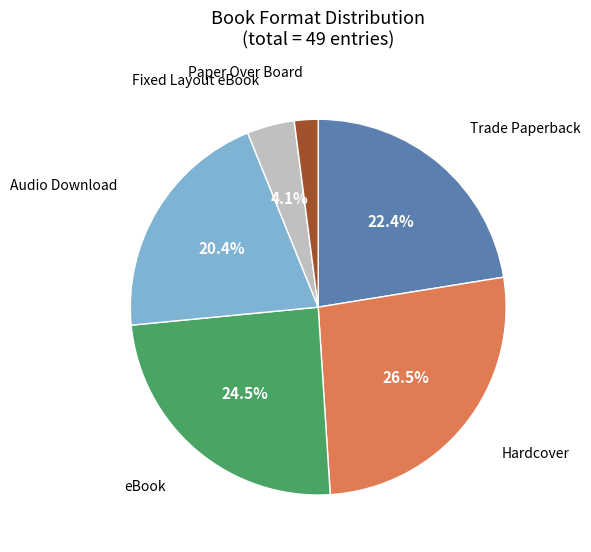

Does any single category account for the majority?

No